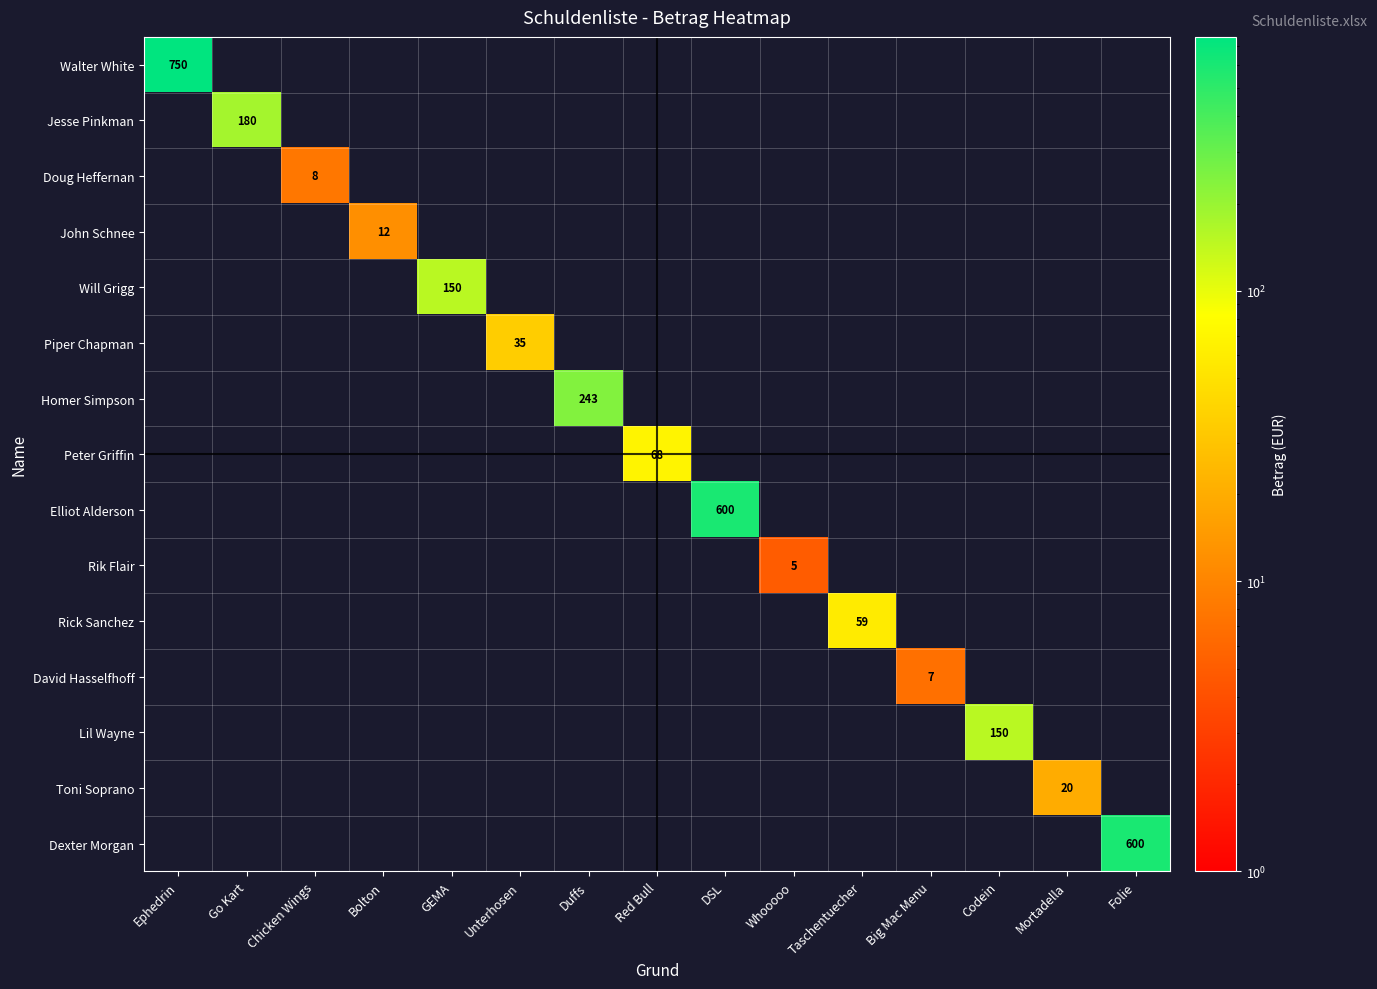

At which category is the sum across all series the highest?

Ephedrin